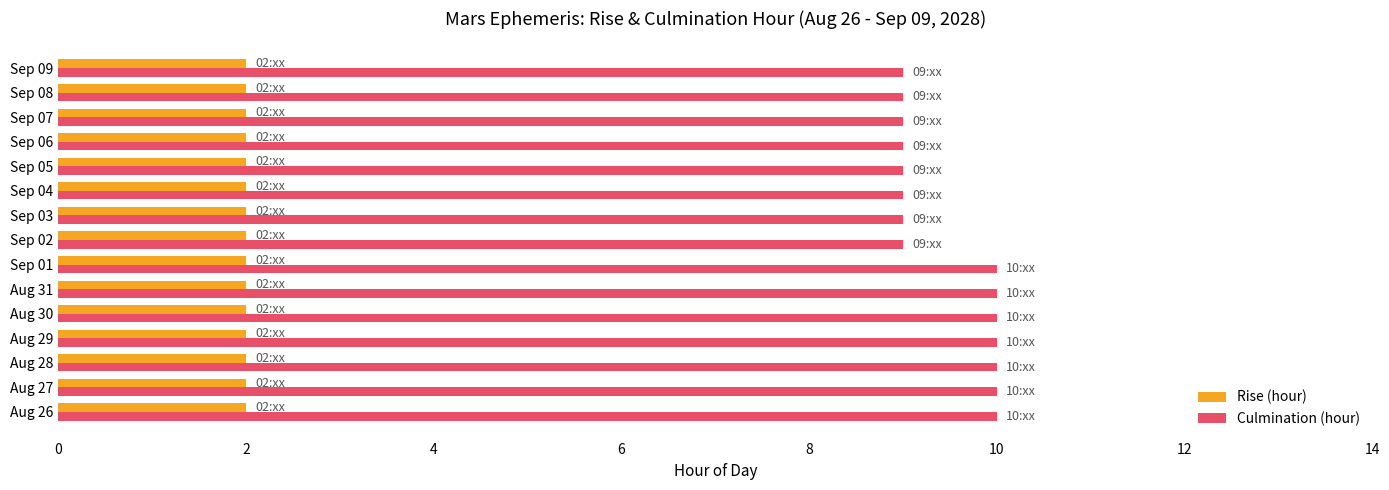

What is the greatest value displayed?

10